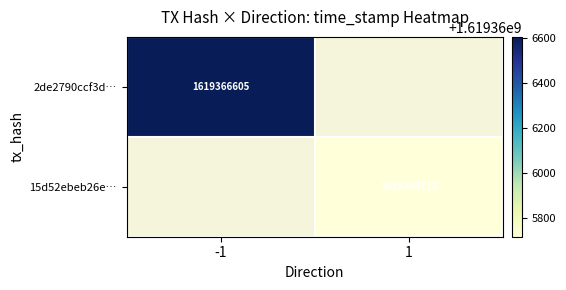

Rank the series by their maximum value, from highest to lowest.

2de2790ccf3d2532d3e03a99c32049bdaae3bfb, 15d52ebeb26e0b83c97fc117d42ec147e5dde61